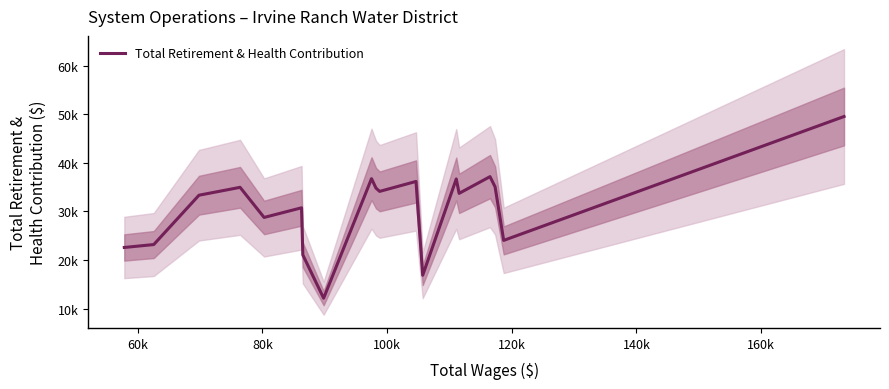

True or false: there are more than 1 points higher than both neighbors.

True